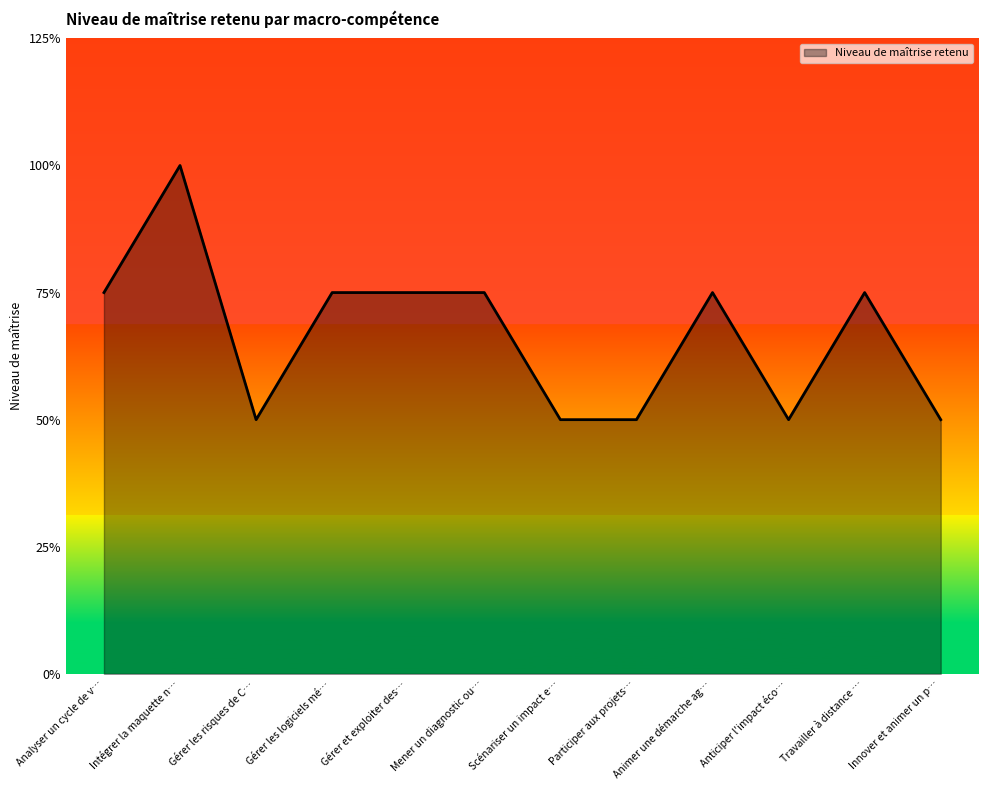

Does the chart display data point markers on the line(s)?

No